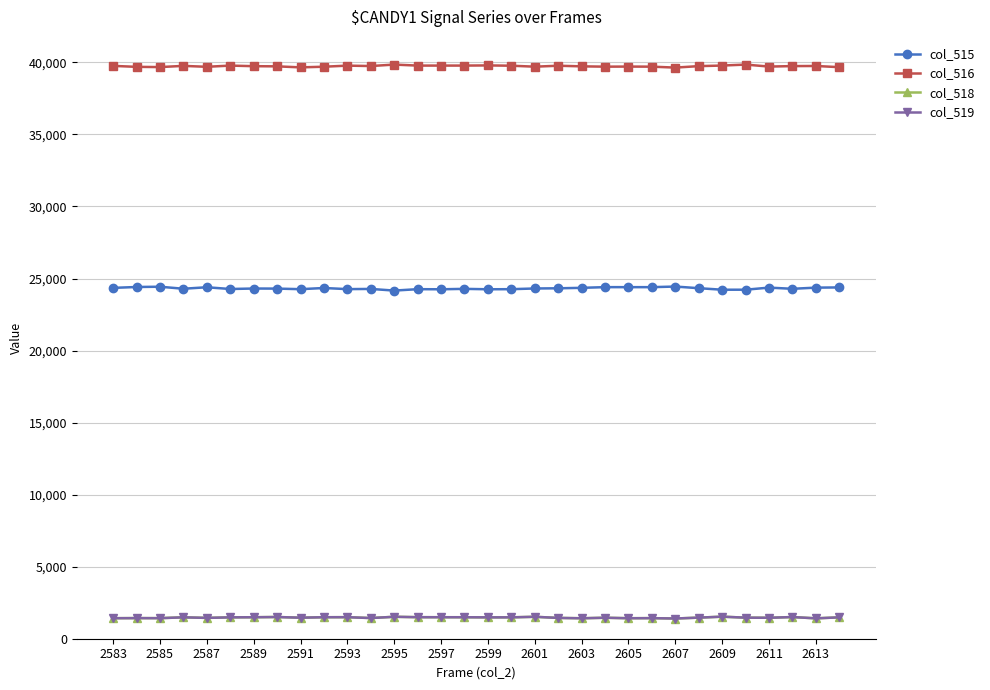

What is the maximum value for col_515?

24443